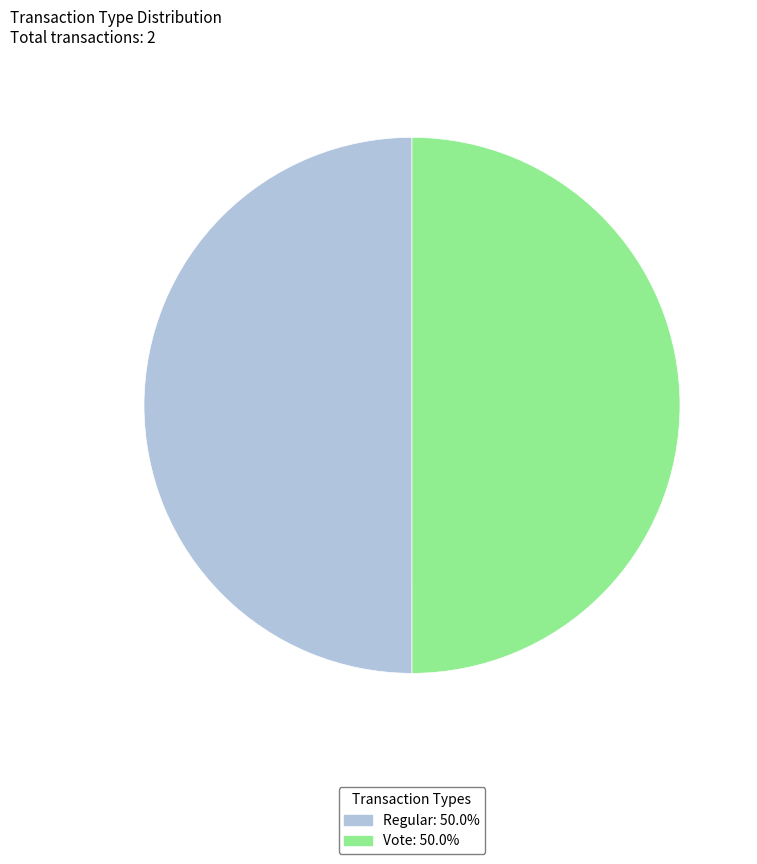

Approximately how many times larger is the value at Regular compared to Vote?

1.0